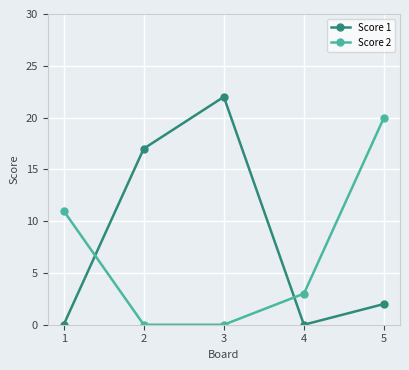

How many categories are shown in the chart?

5